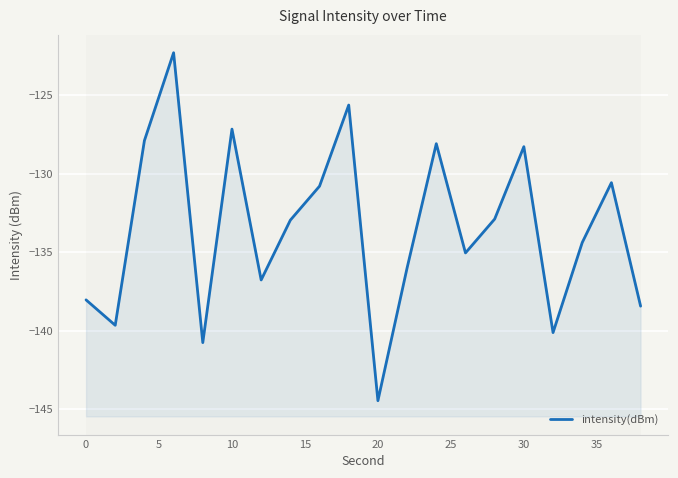

True or false: the data has more than 2 interior local peaks.

True